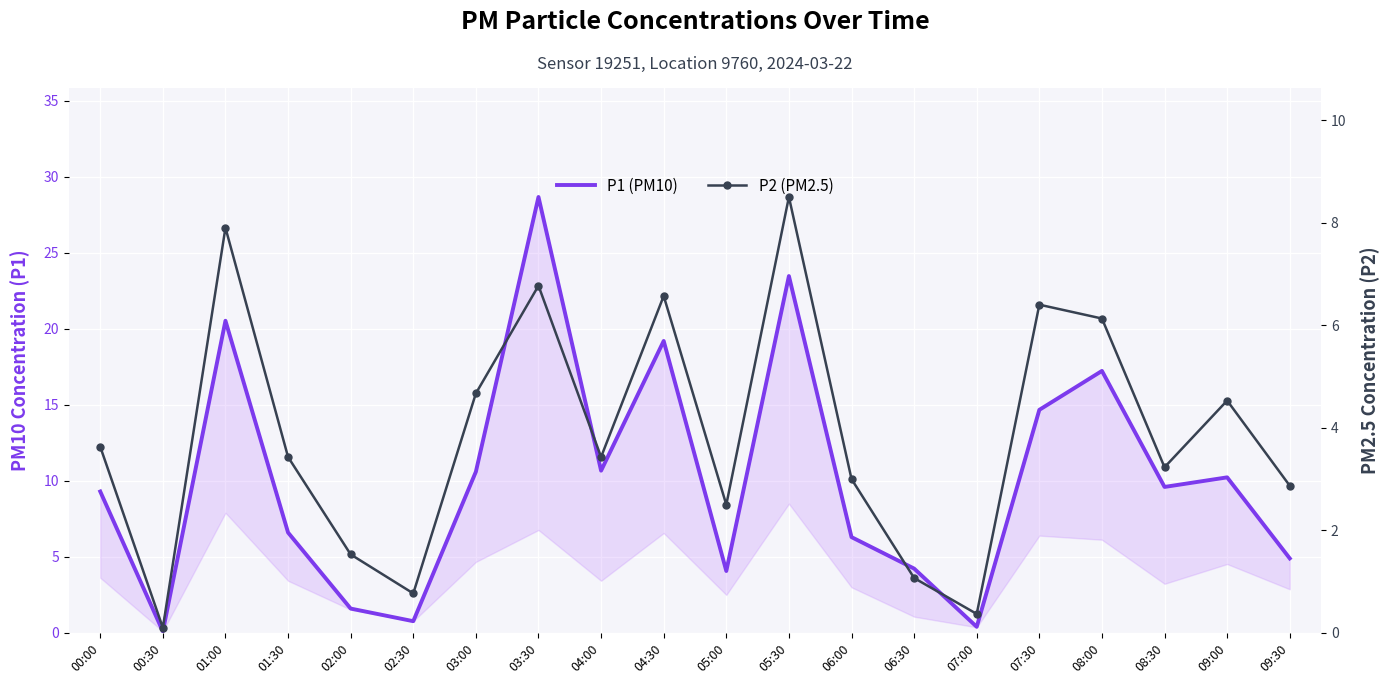

What is the difference between the maximum and minimum values in the P1 (PM10) series?

28.6